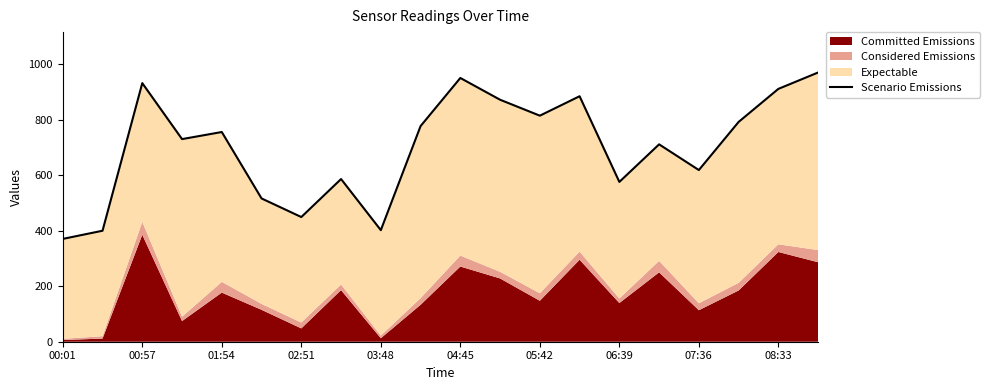

Between 00:57 and 02:51, which is larger?

00:57